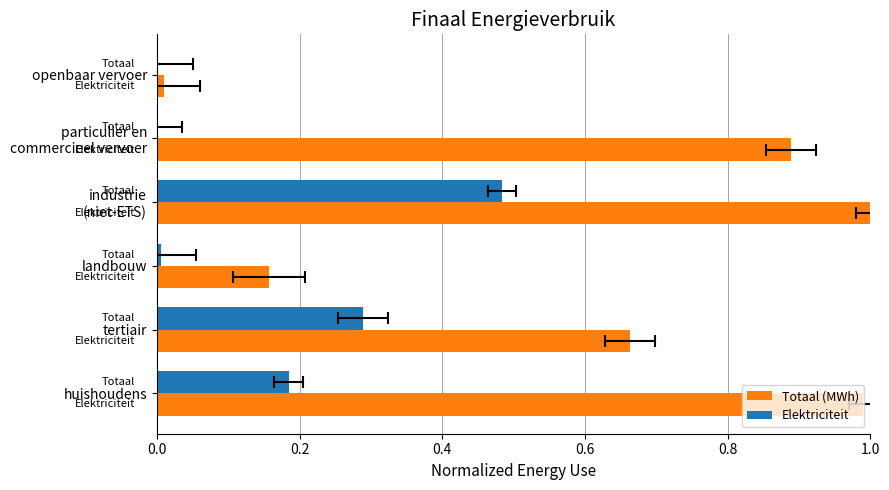

Which series has the largest total across all categories?

Totaal (MWh)